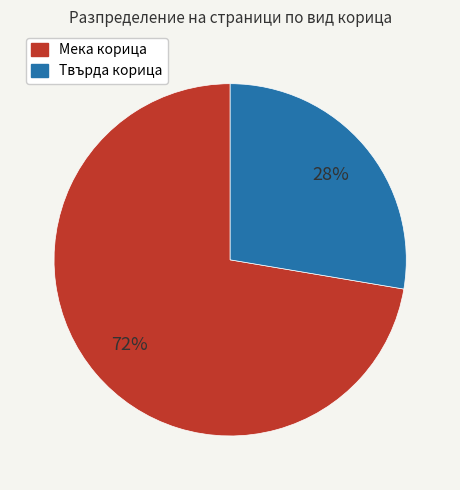

Is there a majority slice in this chart?

Yes